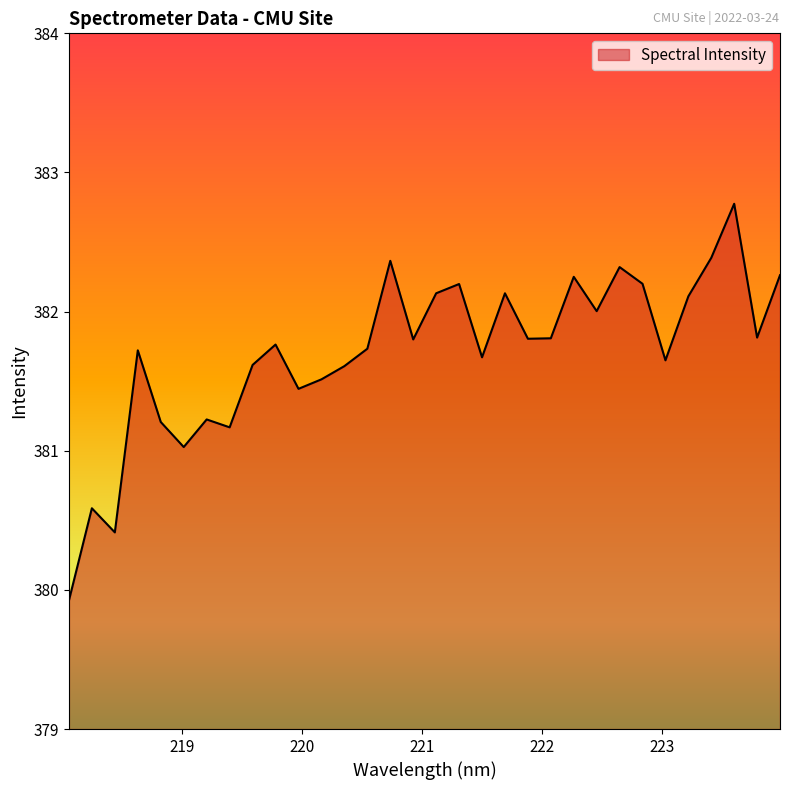

What is the minimum value shown in the chart?

379.9